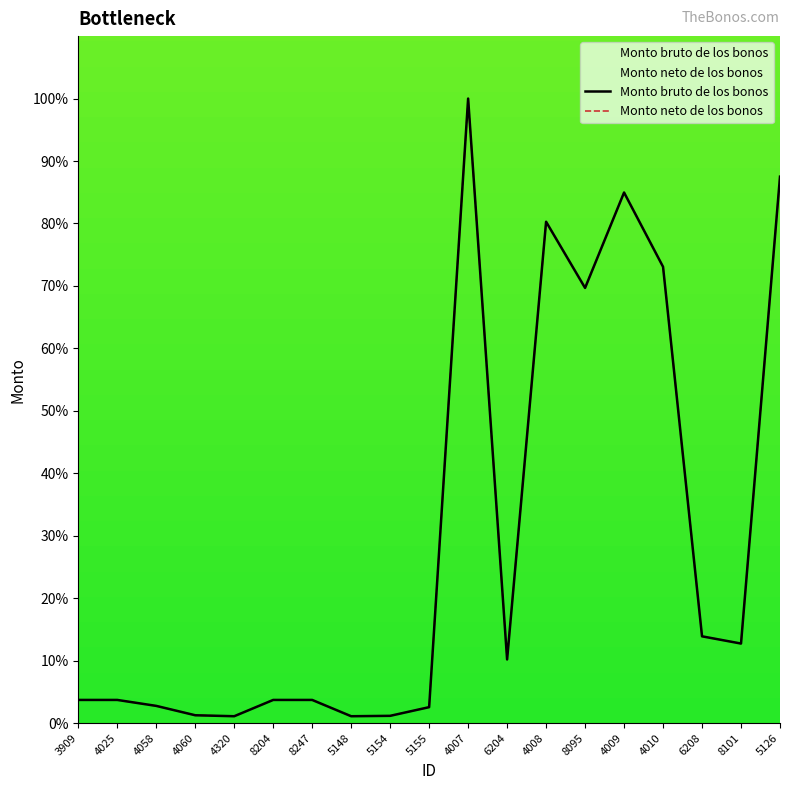

What is the total value across all series at 6204?

20.4